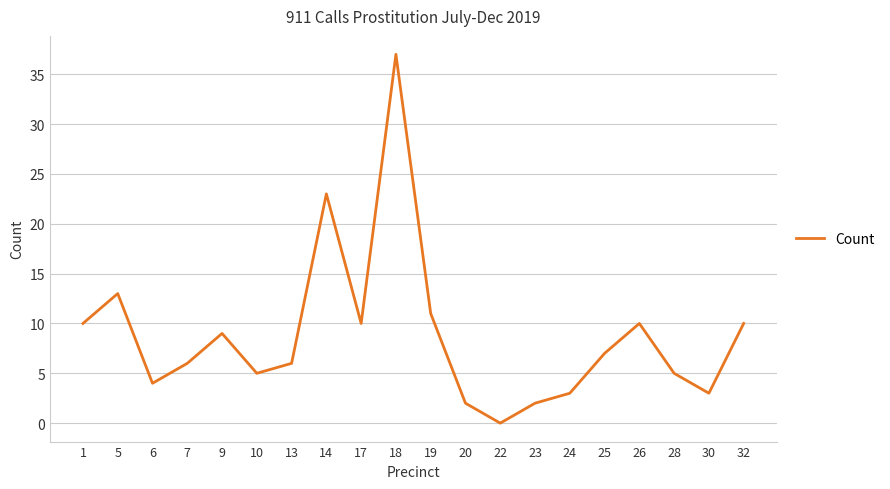

At which label does the data first exceed 7?

1